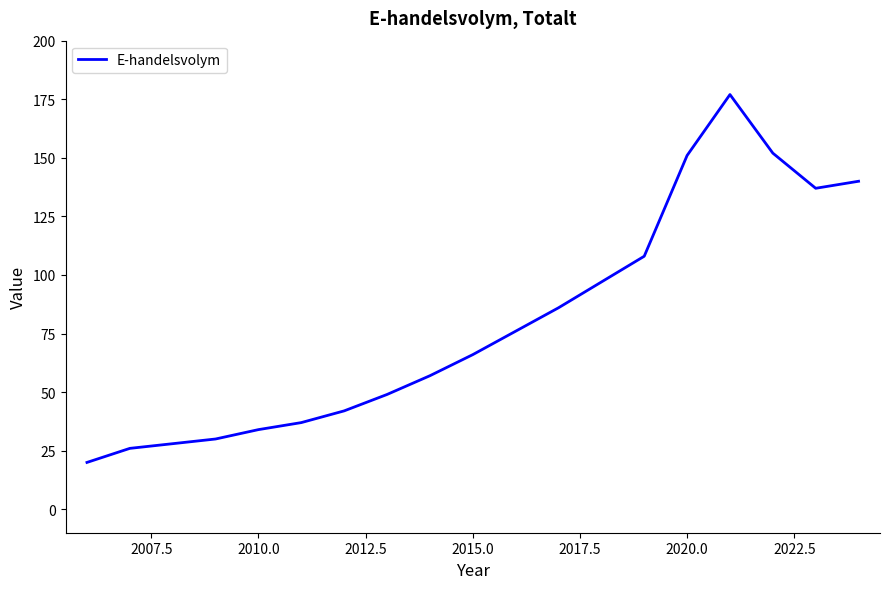

What is the minimum value shown in the chart?

20